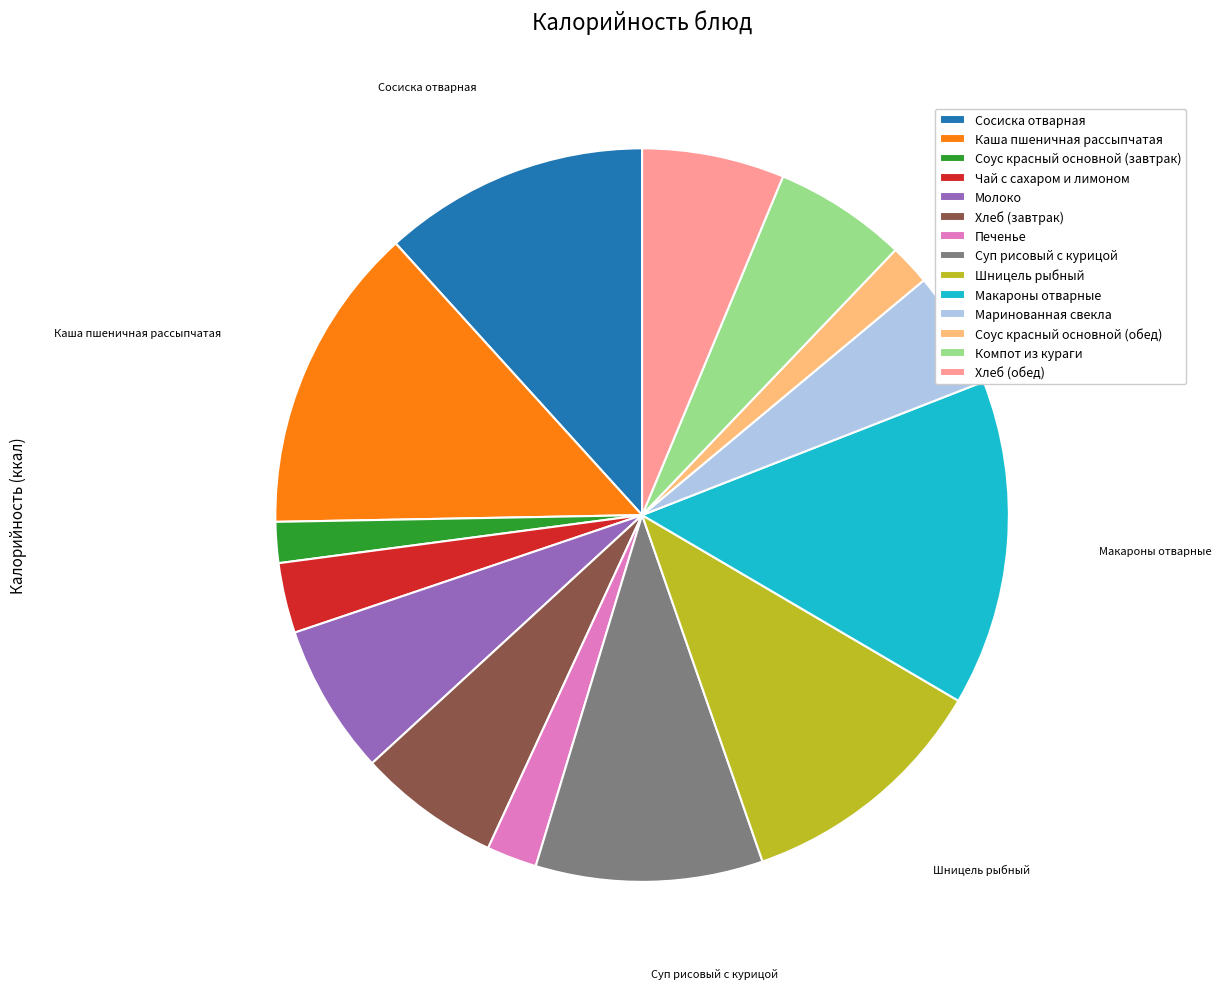

Combined, do Хлеб (обед) and Соус красный основной (обед) account for over 50%?

No